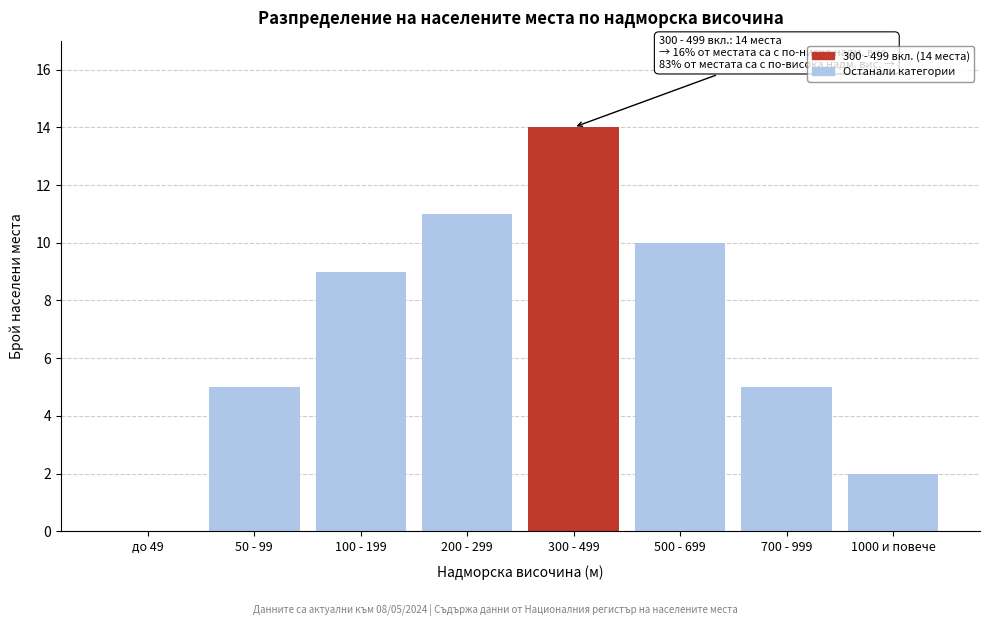

Reading right to left, transcribe all the data shown in this chart.

1000 и повече=2	700 - 999=5	500 - 699=10	300 - 499=14	200 - 299=11	100 - 199=9	50 - 99=5	до 49=0